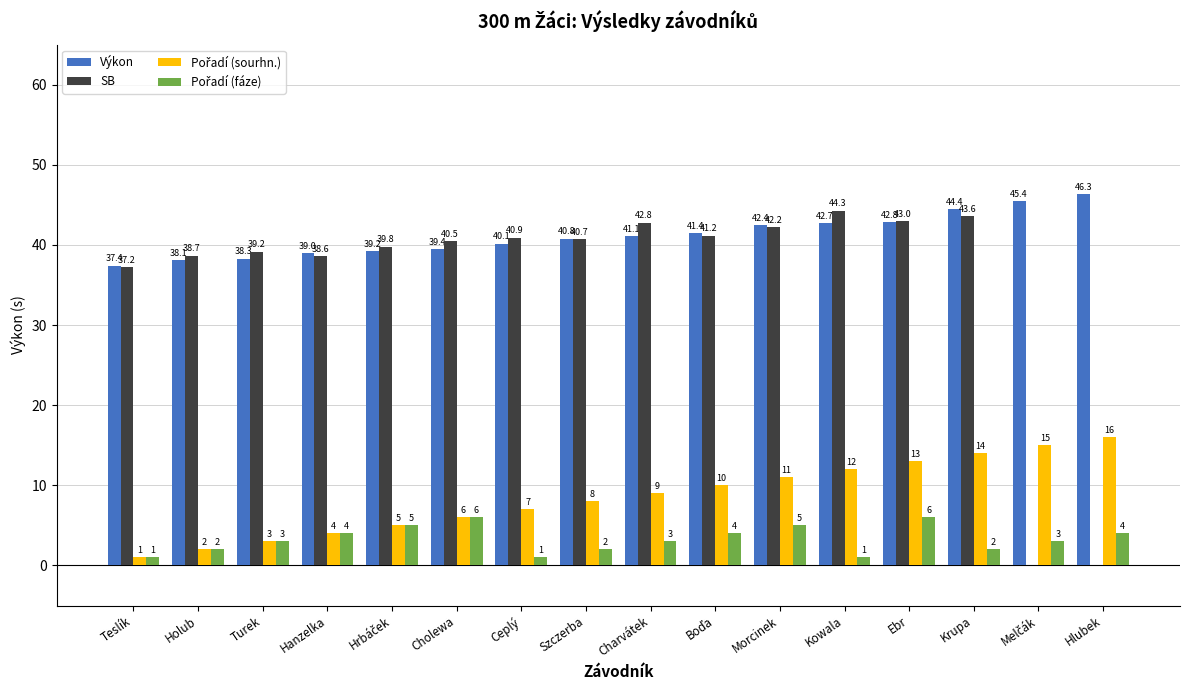

What is the greatest value displayed?

46.3